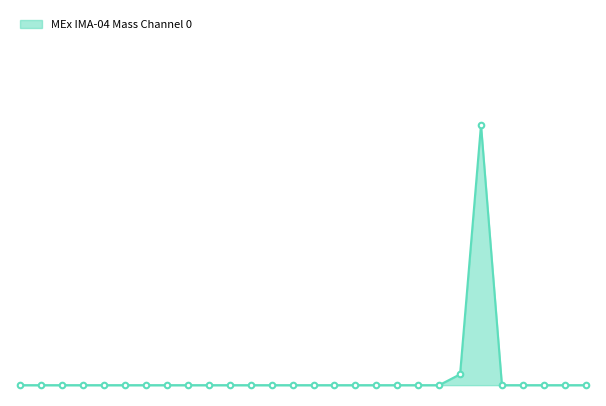

Is this an area chart (filled region under the line)?

Yes